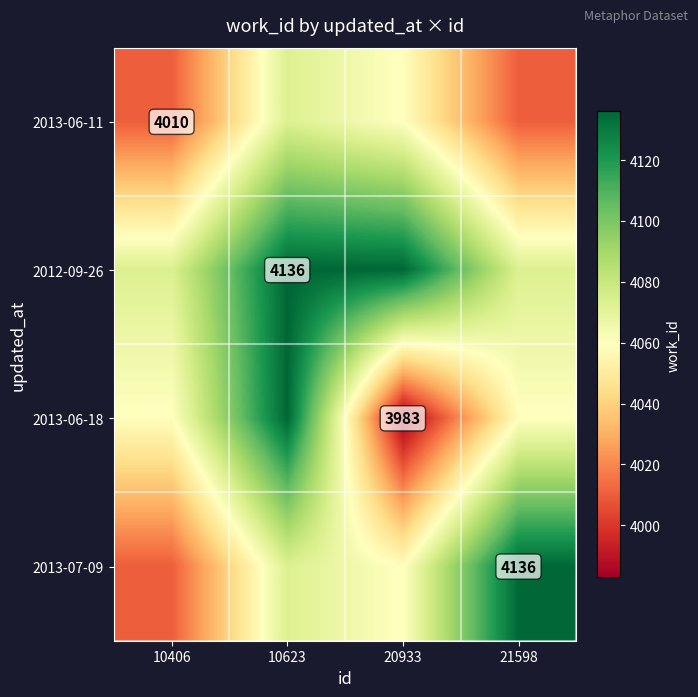

The 2013-06-11 series shows 4010 at 10406. True or false?

True